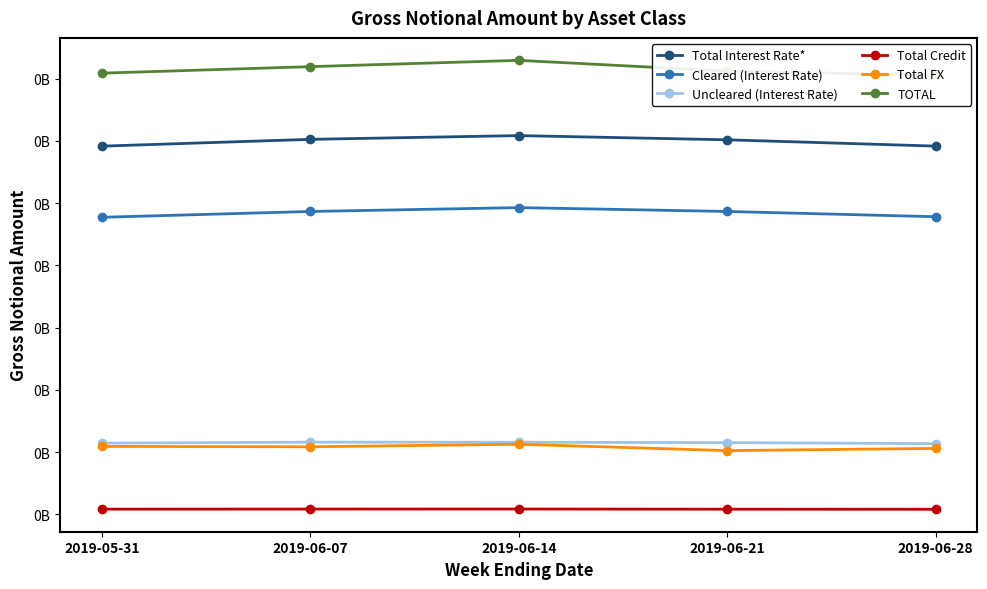

Where is Cleared (Interest Rate) nearest to the value 242549044?

2019-06-21